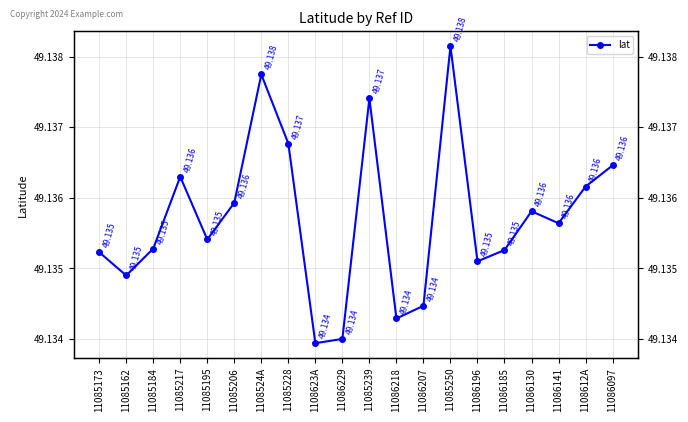

Reading left to right, list all the values displayed in this chart.

11085173=49.1	11085162=49.1	11085184=49.1	11085217=49.1	11085195=49.1	11085206=49.1	1108524A=49.1	11085228=49.1	1108623A=49.1	11086229=49.1	11085239=49.1	11086218=49.1	11086207=49.1	11085250=49.1	11086196=49.1	11086185=49.1	11086130=49.1	11086141=49.1	1108612A=49.1	11086097=49.1